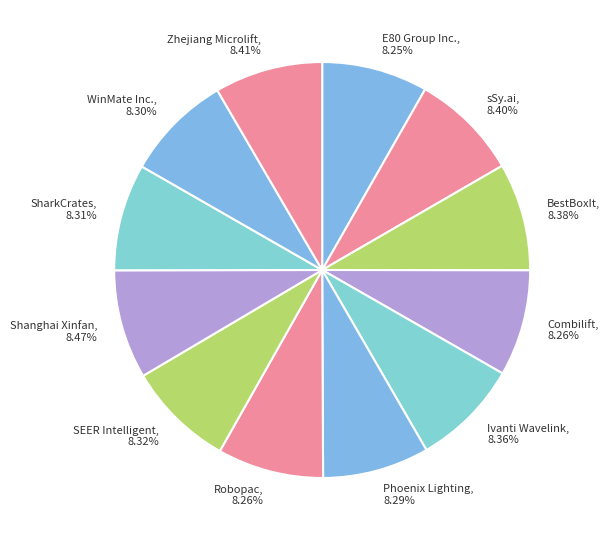

Approximately how many times larger is the value at SharkCrates, 8.31% compared to SEER Intelligent, 8.32%?

1.0